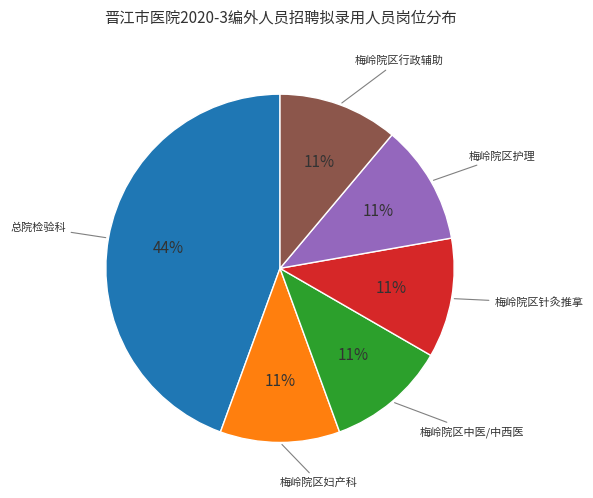

To the nearest percent, what is the average slice percentage?

17%